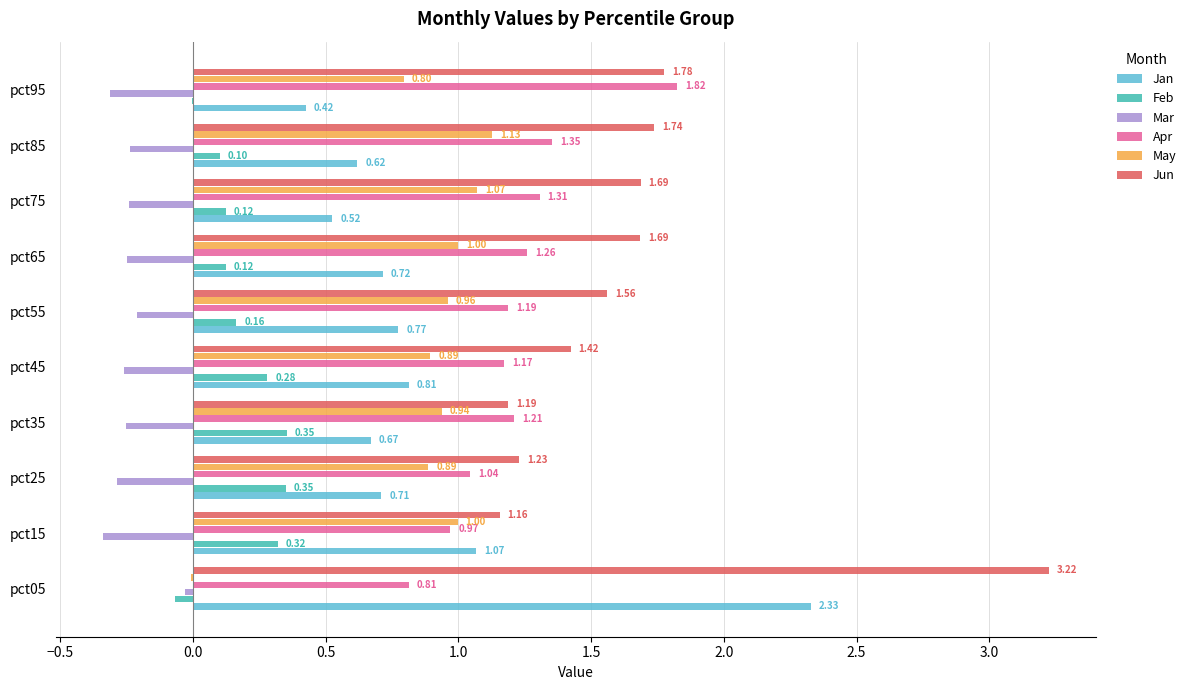

Between pct25 and pct55, which series saw the biggest shift?

Jun